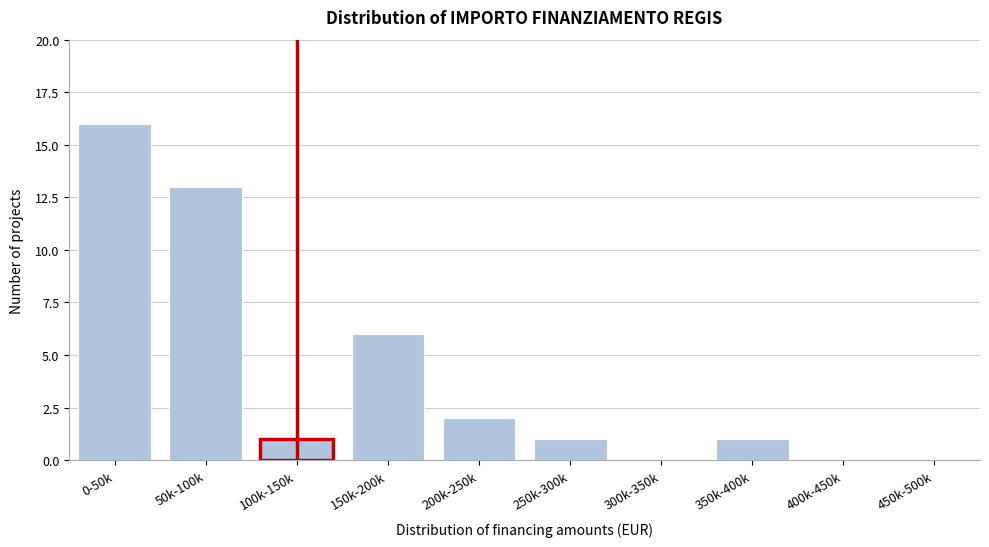

Reading left to right, what are all the values shown in this chart?

0-50k=16	50k-100k=13	100k-150k=1	150k-200k=6	200k-250k=2	250k-300k=1	300k-350k=0	350k-400k=1	400k-450k=0	450k-500k=0